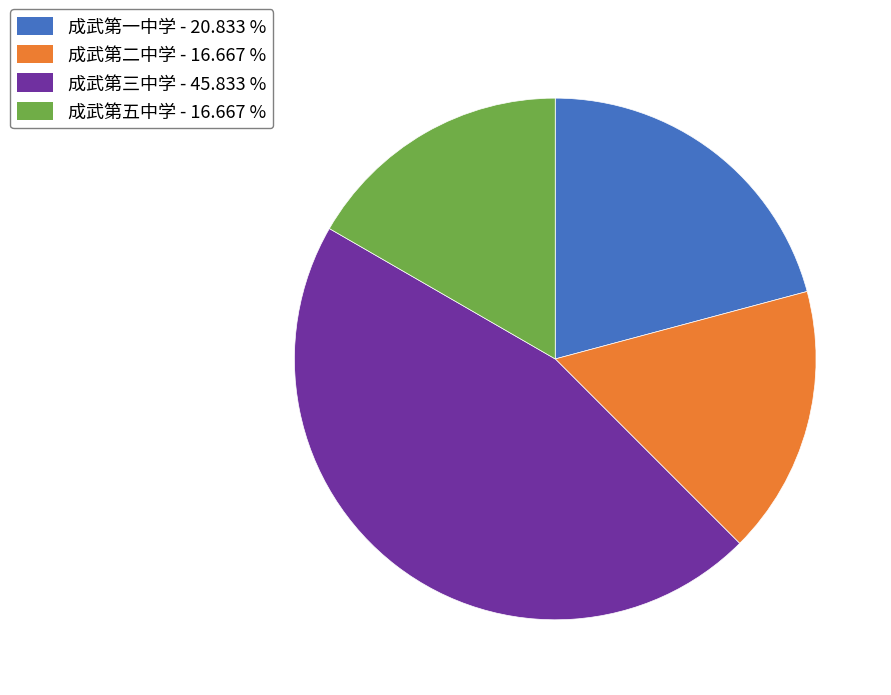

Count the number of slices in the pie.

4